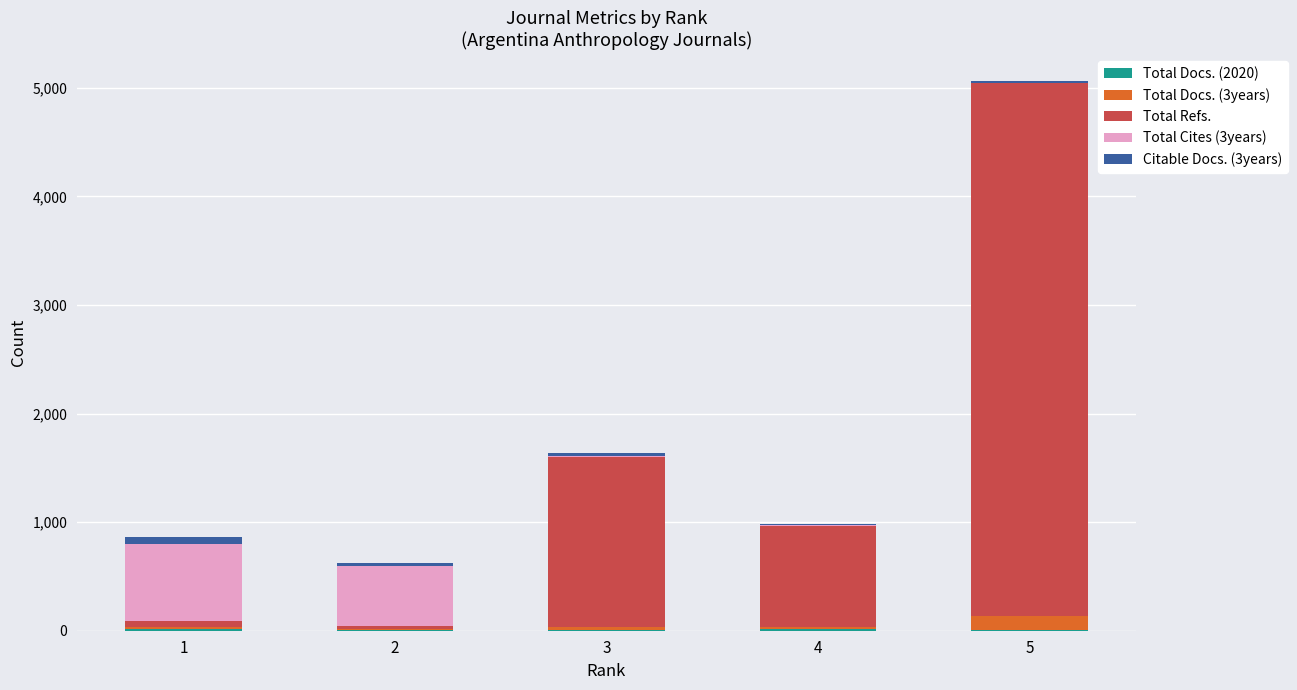

At which category is the sum across all series the highest?

5